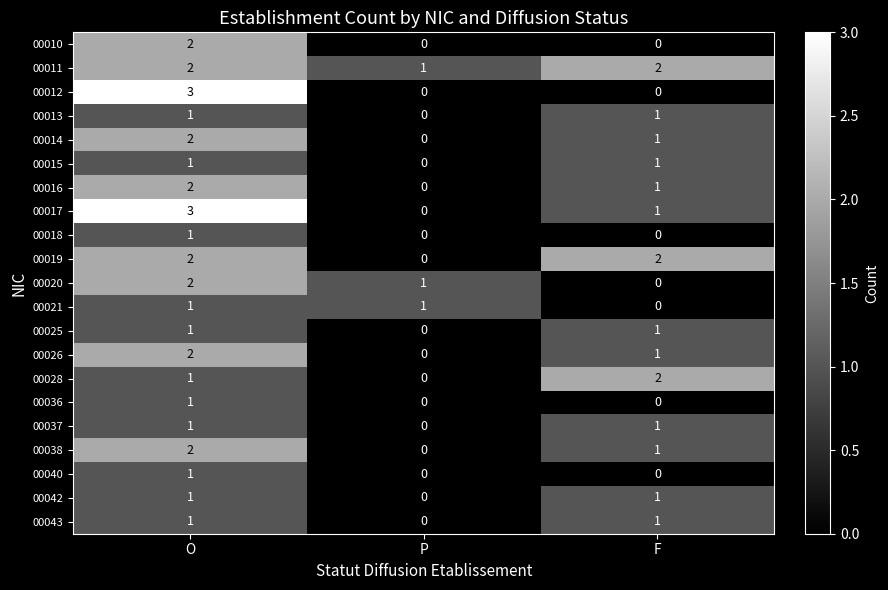

What is the total value across all series at F?

17